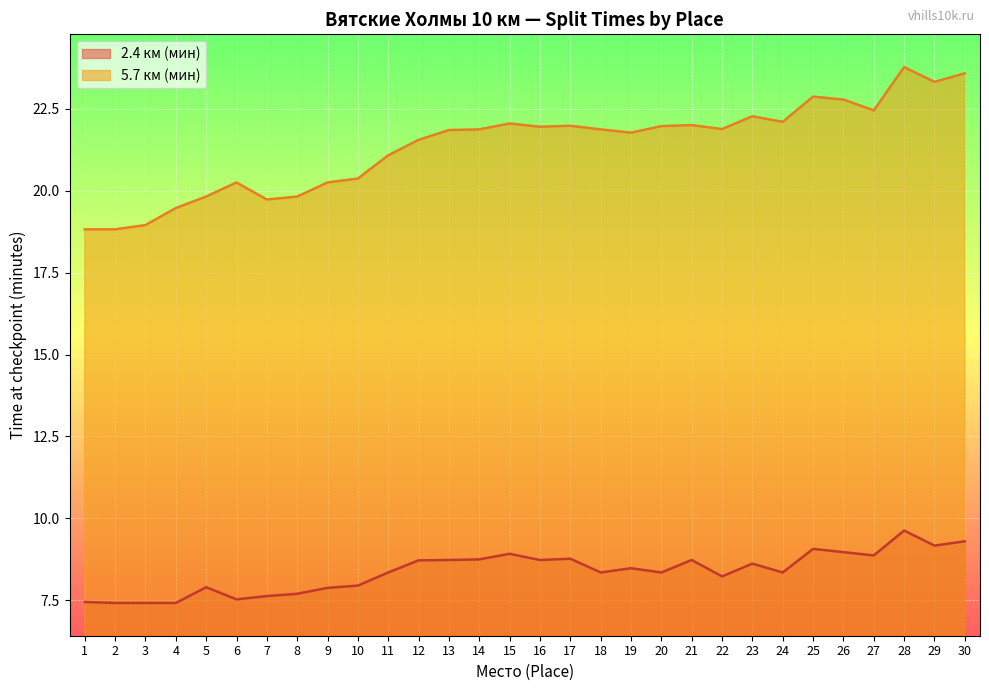

List the series in order of their overall mean, highest first.

5.7 км (мин), 2.4 км (мин)